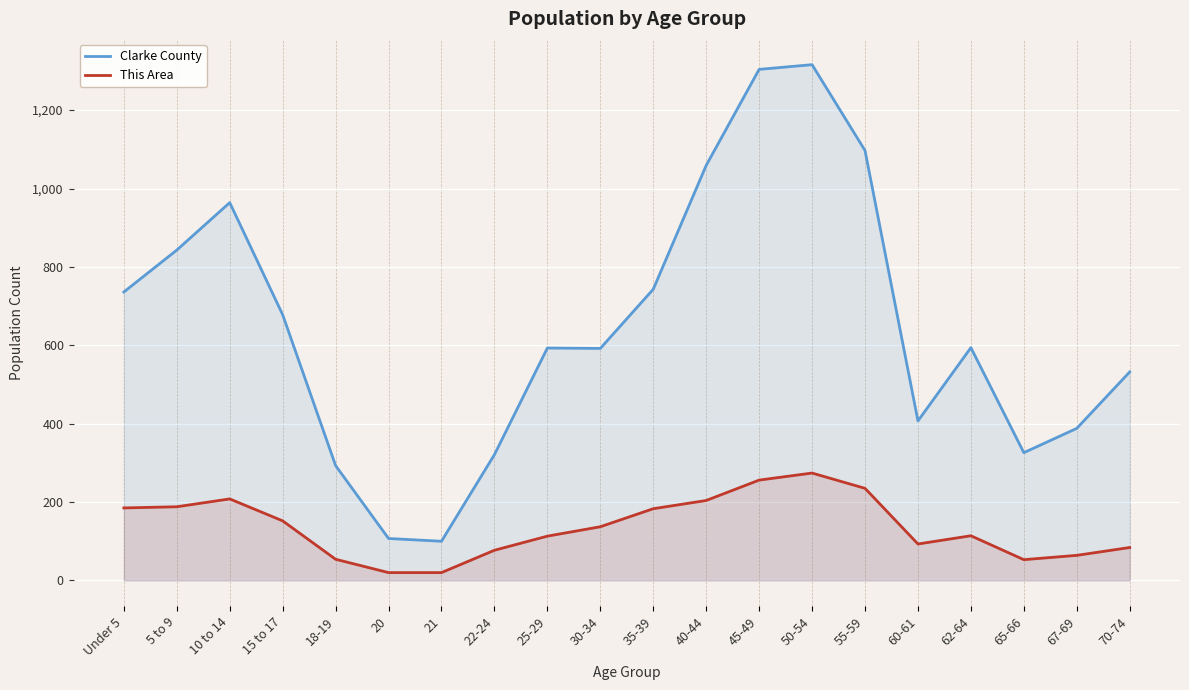

Reading left to right, extract all data points from this chart.

Clarke County: 736	843	964	678	293	107	100	321	593	592	743	1059	1304	1316	1097	407	594	326	388	532
This Area: 185	188	208	152	54	20	20	77	113	137	183	204	256	274	235	93	114	53	64	84